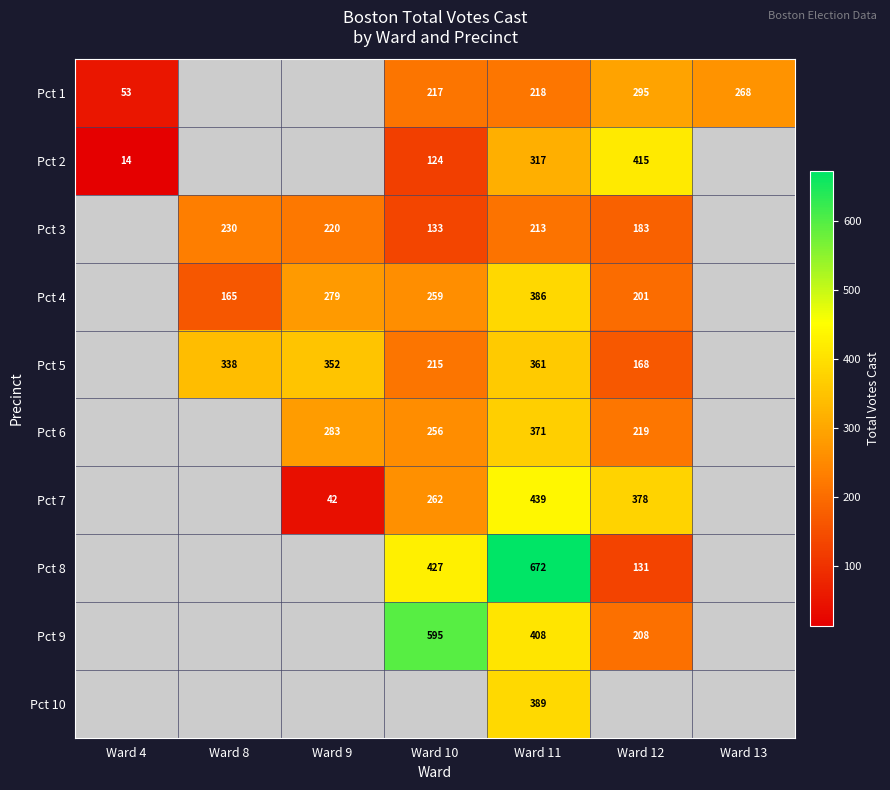

The Pct 7 series shows 74 at Ward 9. True or false?

False